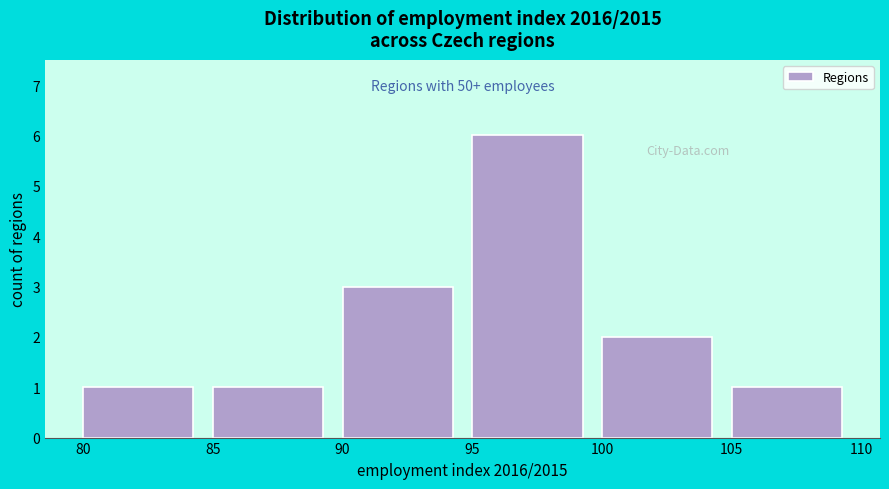

Over which range of the x-axis is the bar tallest?

95 to 100